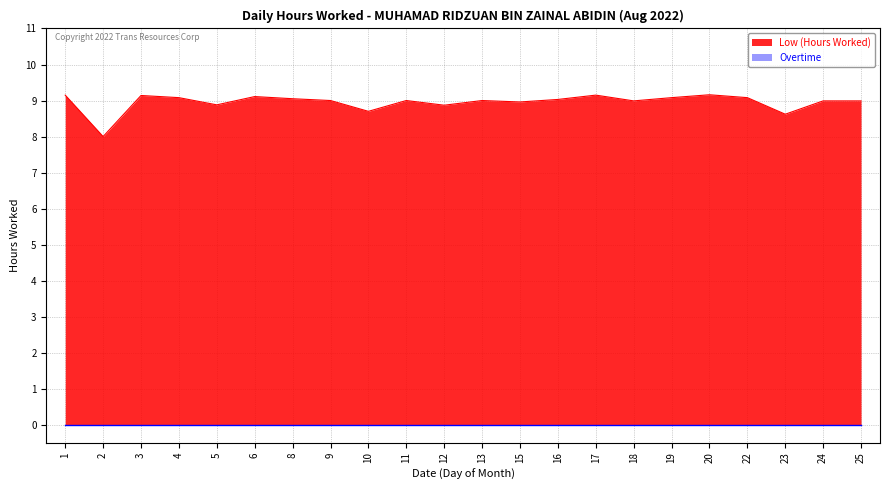

At which category does the chart reach its peak across all series?

20